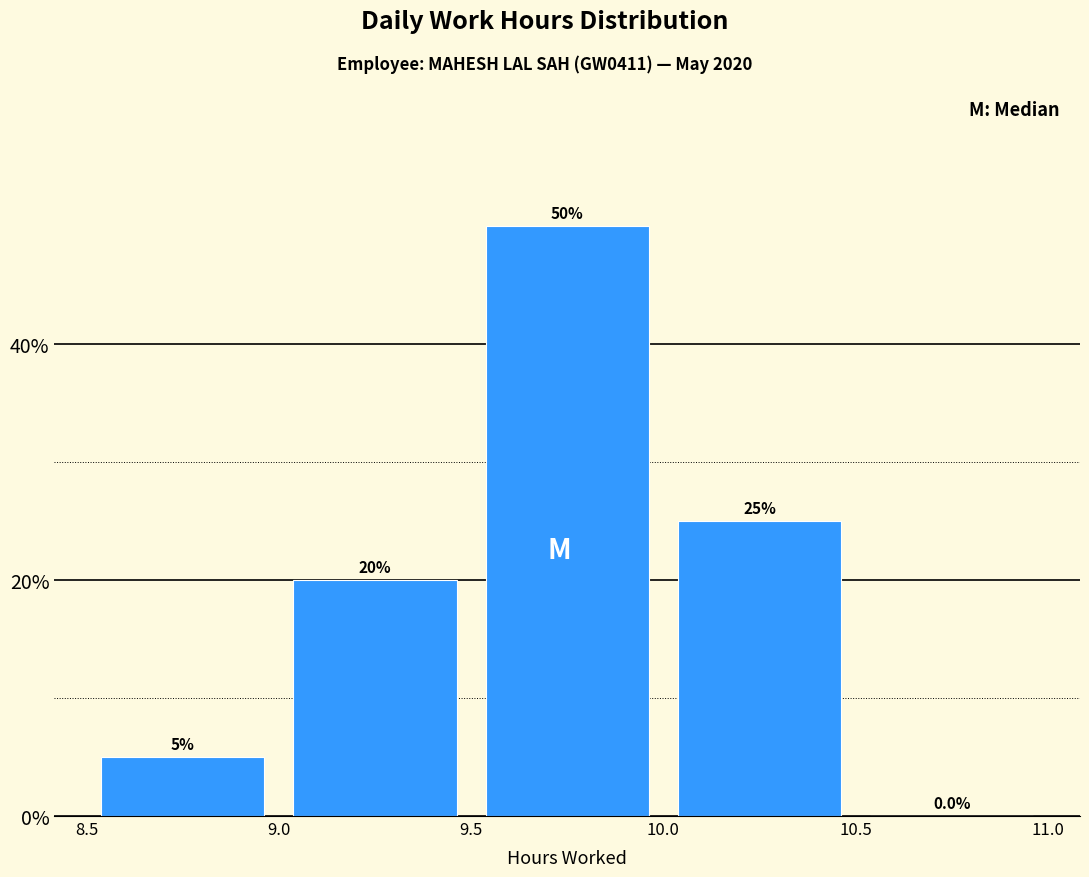

Reading left to right, transcribe this chart: for each bar, give the range it covers on the x-axis and its height.

8.5 to 9.0: 5.0
9.0 to 9.5: 20.0
9.5 to 10.0: 50.0
10.0 to 10.5: 25.0
10.5 to 11.0: 0.0